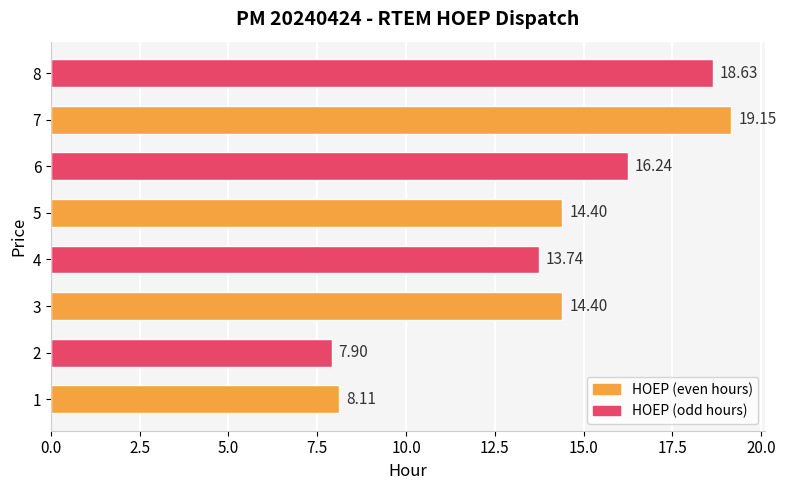

What is the sum of all values?

112.6